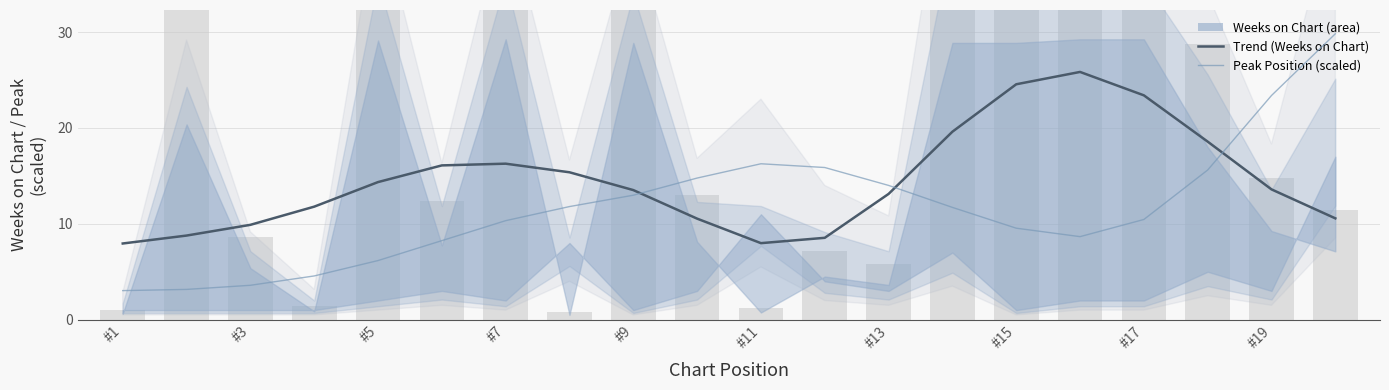

How many data points does each series have?

20